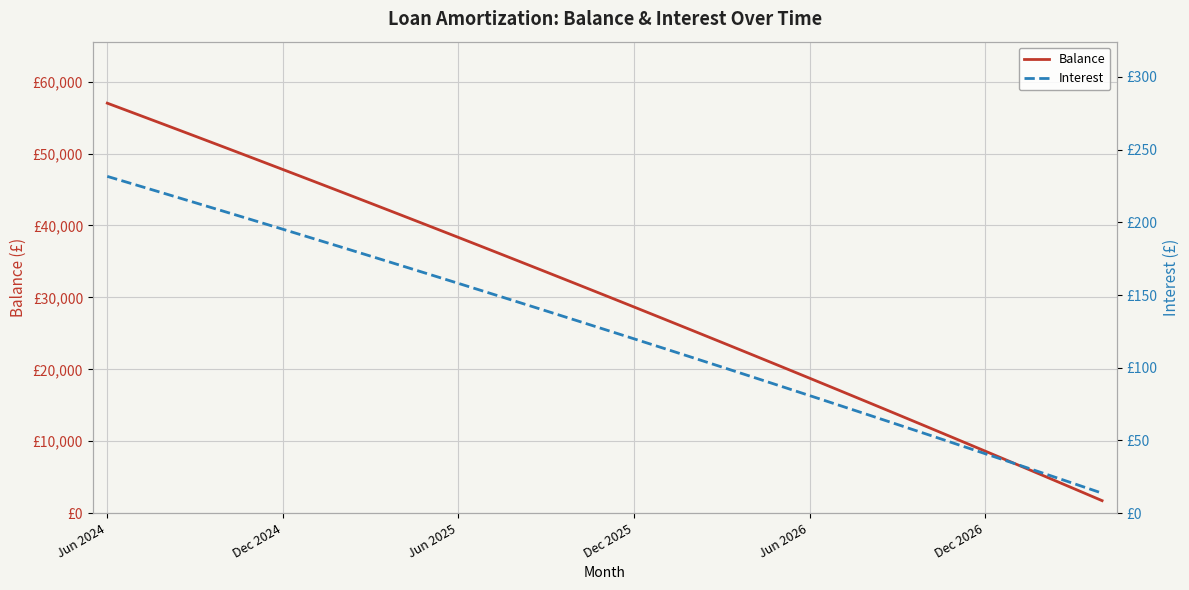

What is the highest value of the Interest series?

231.6